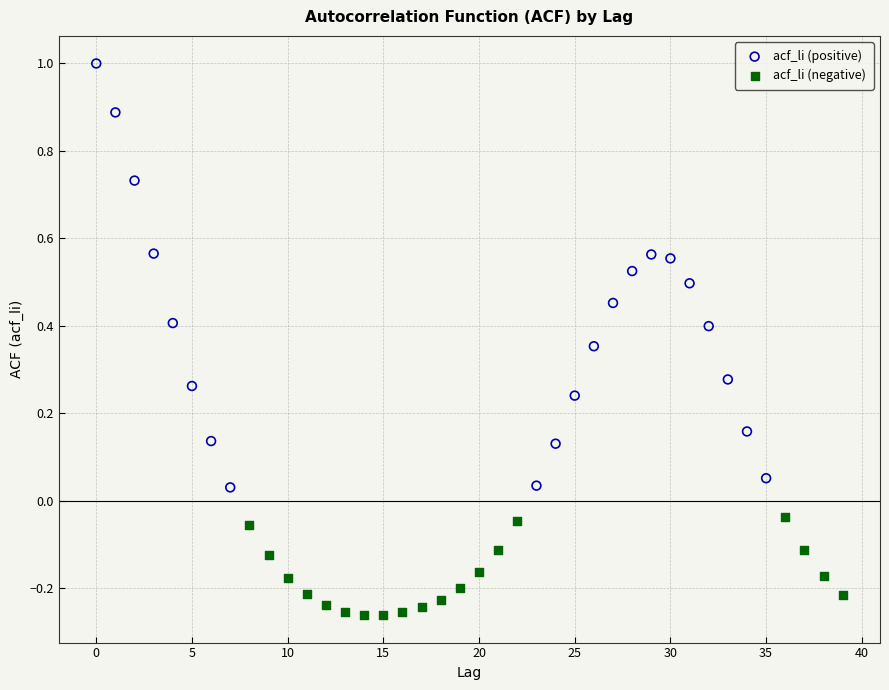

Which series has the widest spread of Y values?

acf_li (positive)